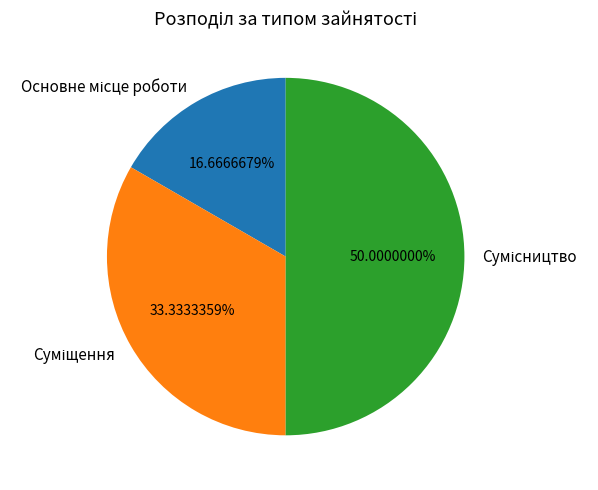

What is the smallest slice in the pie chart?

Основне місце роботи